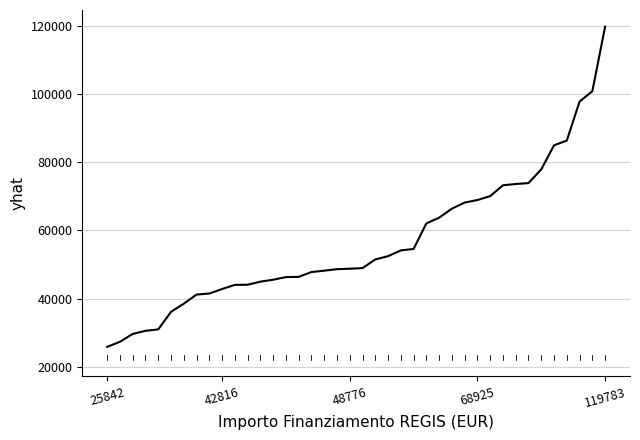

What is the maximum value shown in the chart?

119783.4